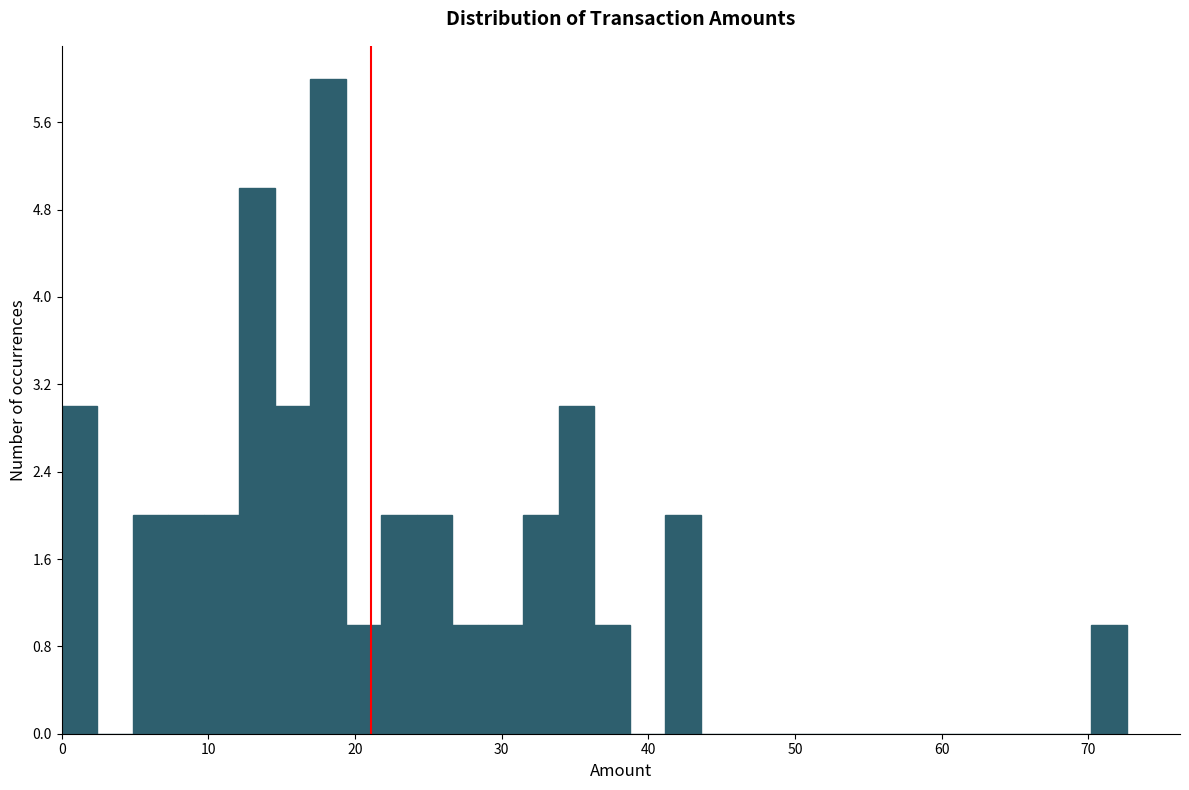

Around what value on the x-axis is the tallest bar? Give the approximate position of its centre, as read against the axis.

18